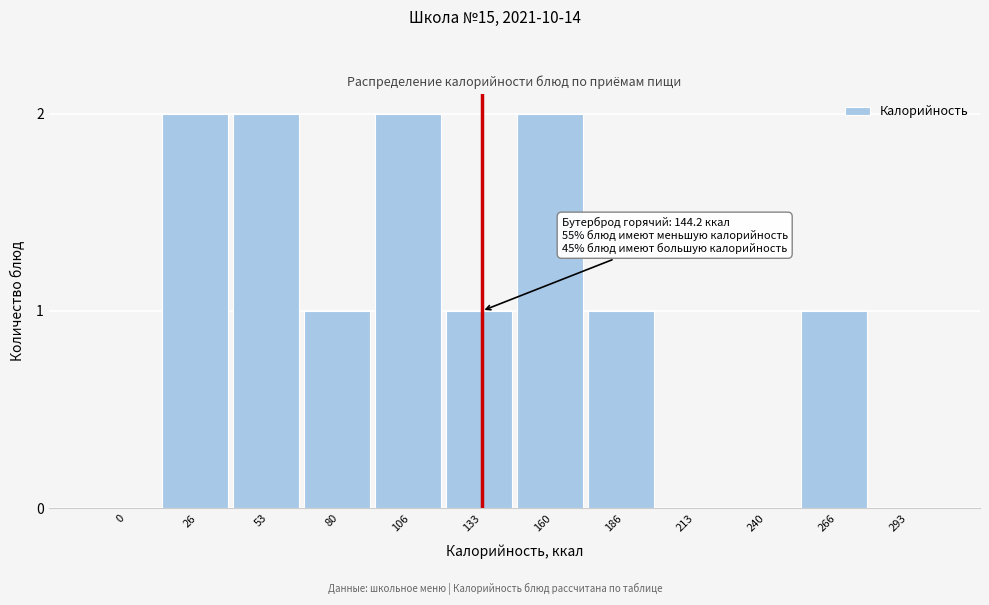

Reading right to left, transcribe all the data shown in this chart.

293=0	266=1	240=0	213=0	186=1	160=2	133=1	106=2	80=1	53=2	26=2	0=0